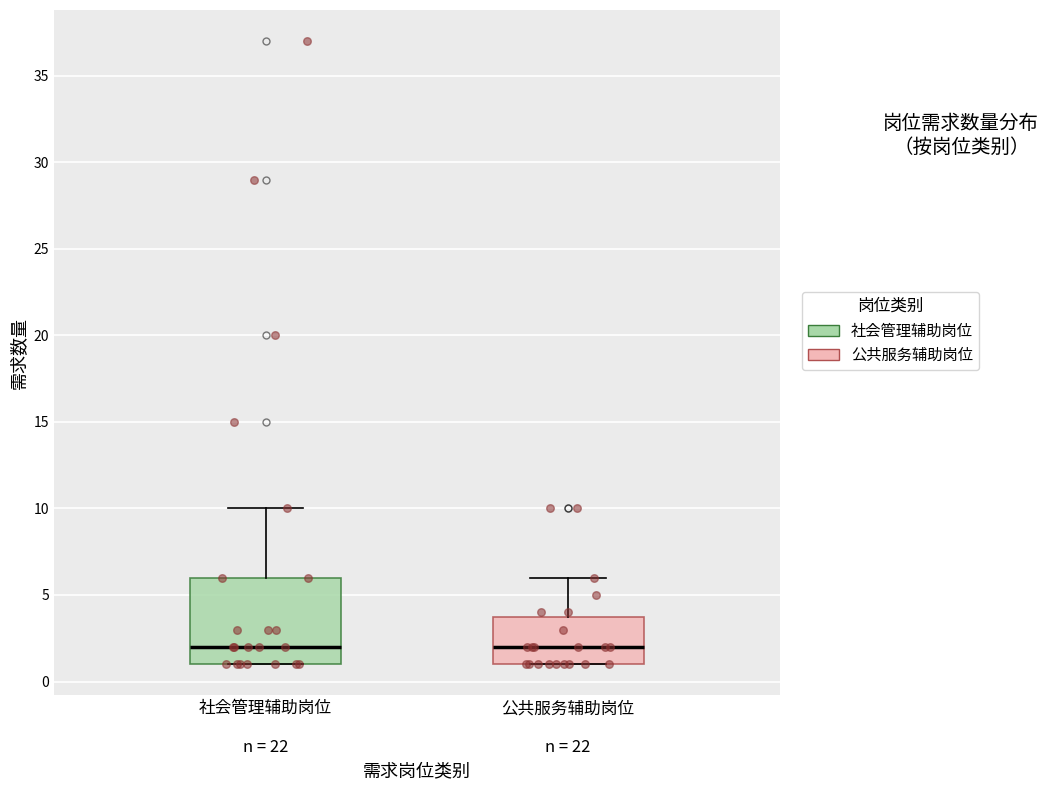

Reading left to right, read every box against the y-axis: the position of its median line, the range the box covers, and the ends of its whiskers. The values are not printed on the chart, so give them approximately, as read against the axis.

社会管理辅助岗位 n = 22: median 2, box 1 to 6, whiskers 1 to 10
公共服务辅助岗位 n = 22: median 2, box 1 to 4, whiskers 1 to 6